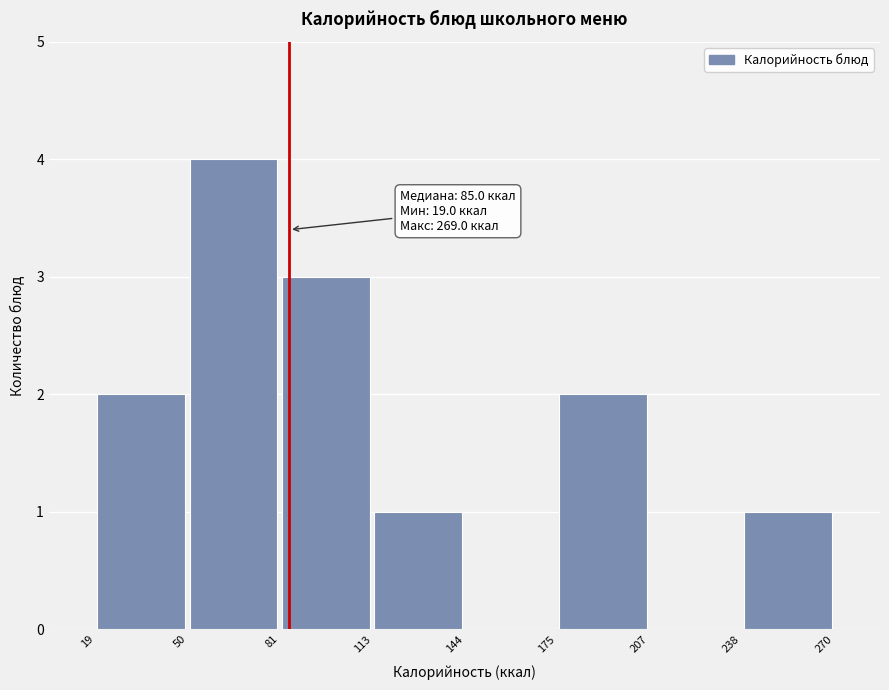

Which range on the x-axis has the tallest bar?

50 to 81